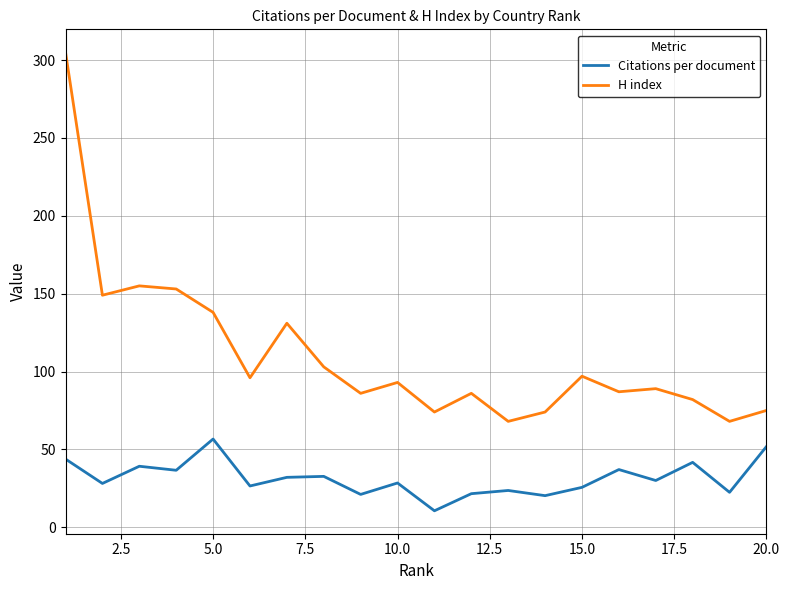

What is the difference between the maximum and minimum values in the H index series?

237.0